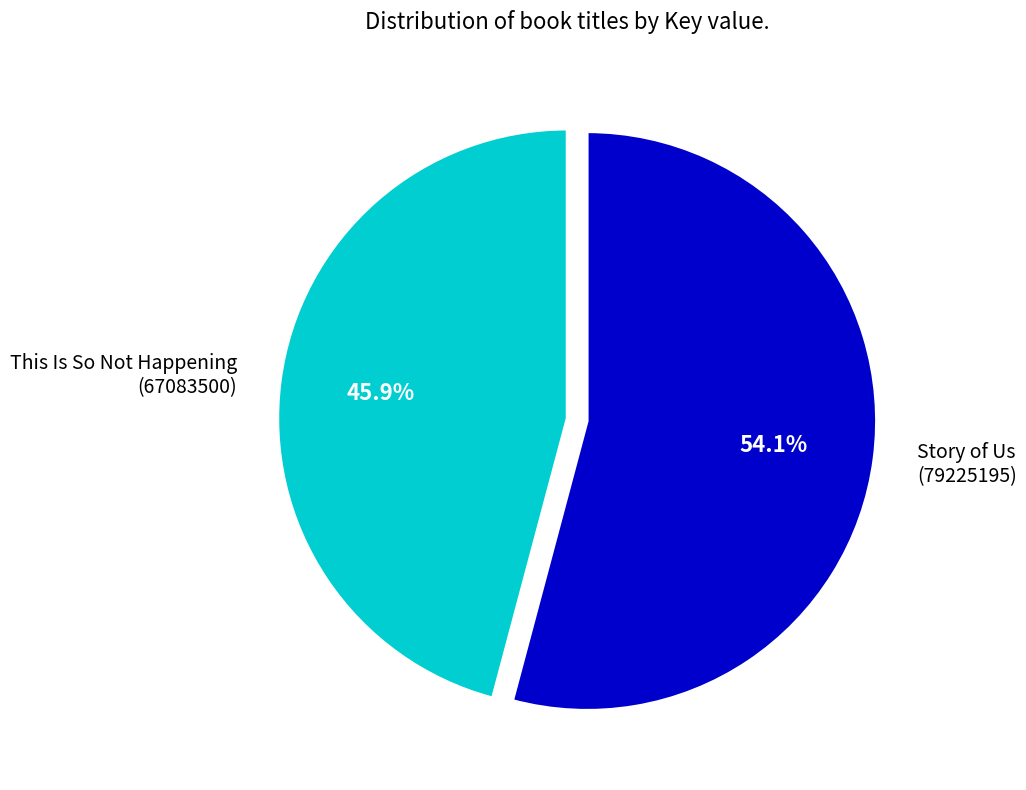

Is the sum of This Is So Not Happening (67083500) and Story of Us (79225195) greater than half?

Yes